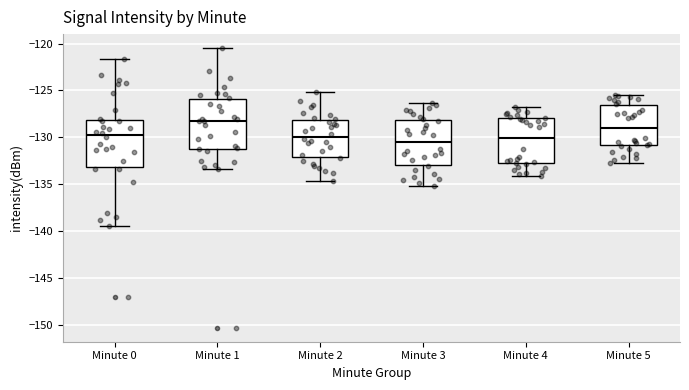

Where does the lower whisker of the box for Minute 1 end on the y-axis? The values are not printed on the chart, so give them approximately, as read against the axis.

-133.5